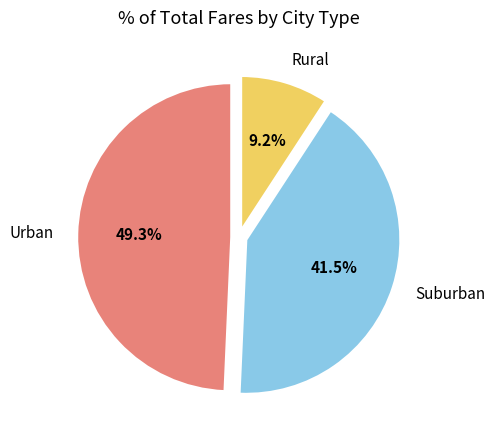

Which category has the biggest portion of the pie?

Urban